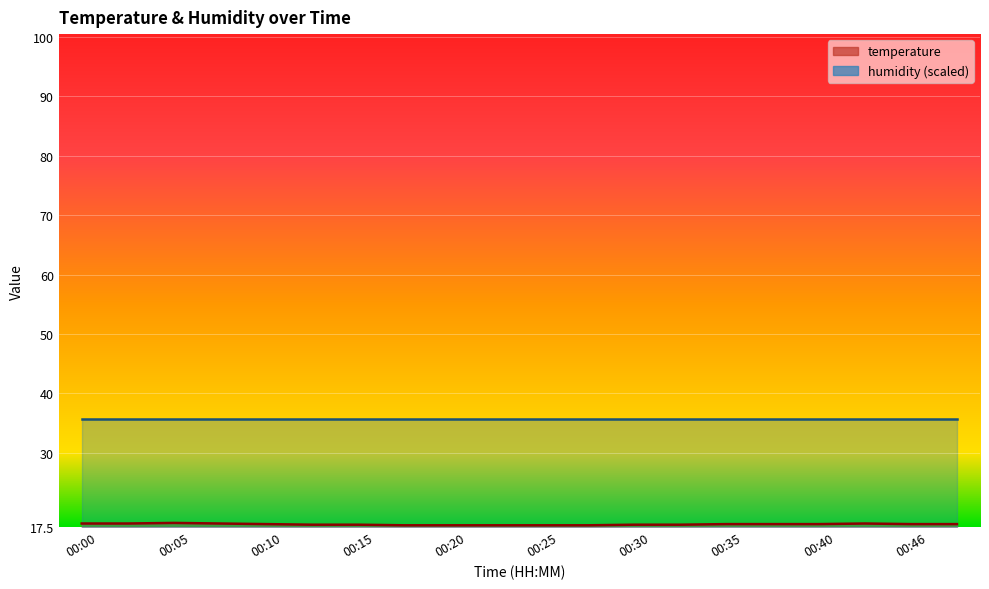

Reading left to right, list all the values displayed in this chart.

18.1	18.1	18.2	18.1	18.0	17.9	17.9	17.8	17.8	17.8	17.8	17.8	17.9	17.9	18.0	18.0	18.0	18.1	18.0	18.0